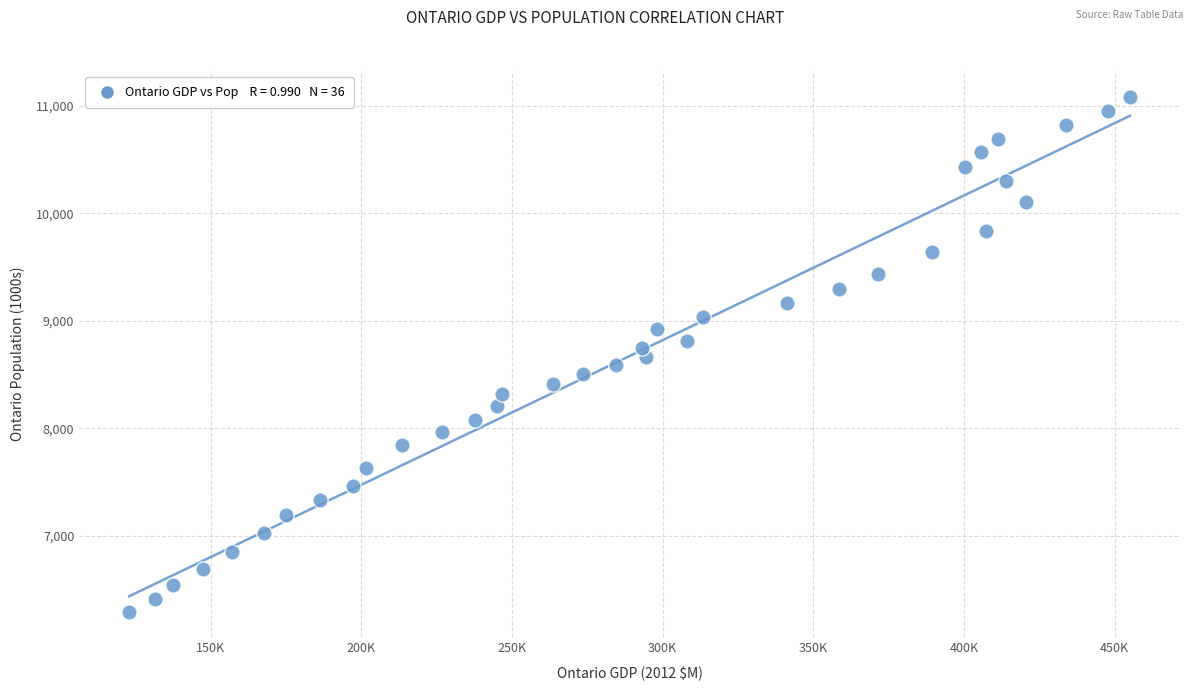

What is the range of X values (max minus min)?

332021.4